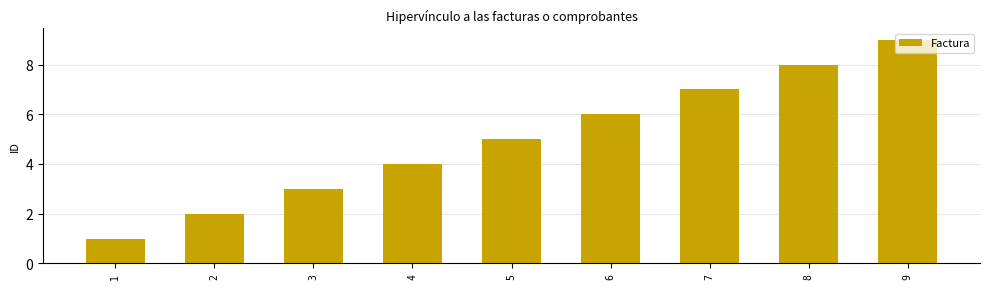

What is the difference between the second highest and minimum values?

7